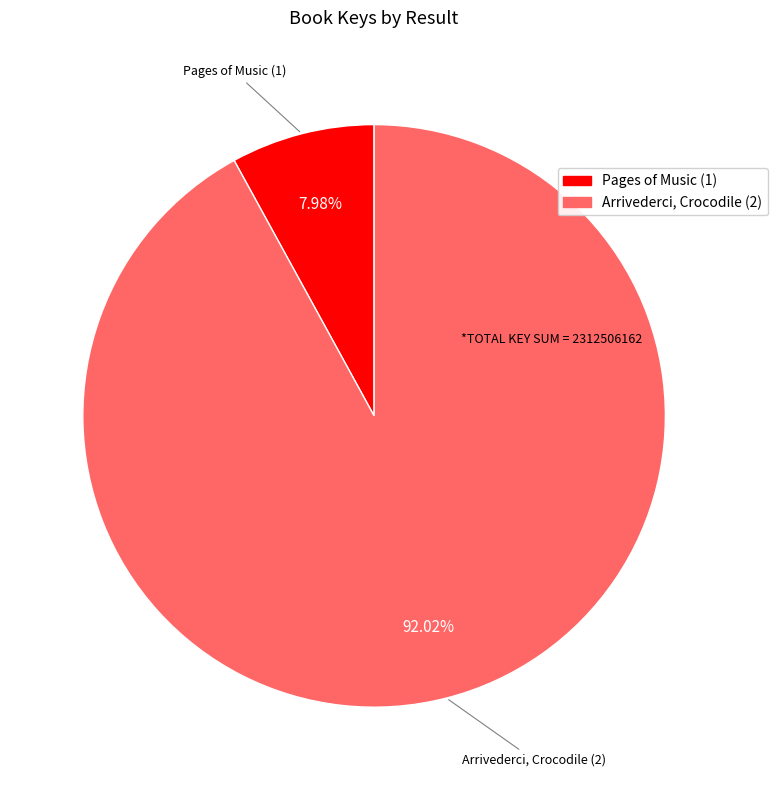

What percentage is the Pages of Music (1) slice, to the nearest percent?

8%